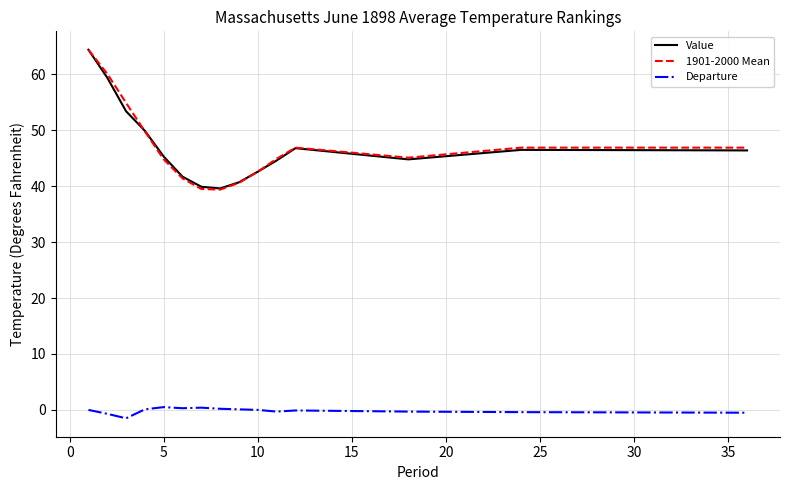

Which series has the largest range (max minus min)?

1901-2000 Mean